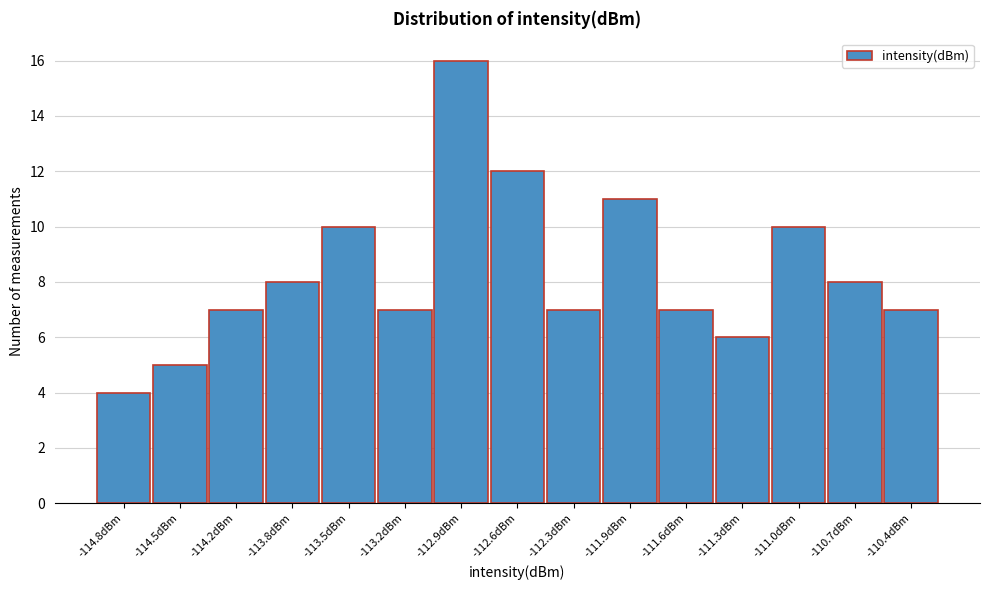

Reading left to right, extract all data points from this chart.

-114.8dBm=4	-114.5dBm=5	-114.2dBm=7	-113.8dBm=8	-113.5dBm=10	-113.2dBm=7	-112.9dBm=16	-112.6dBm=12	-112.3dBm=7	-111.9dBm=11	-111.6dBm=7	-111.3dBm=6	-111.0dBm=10	-110.7dBm=8	-110.4dBm=7